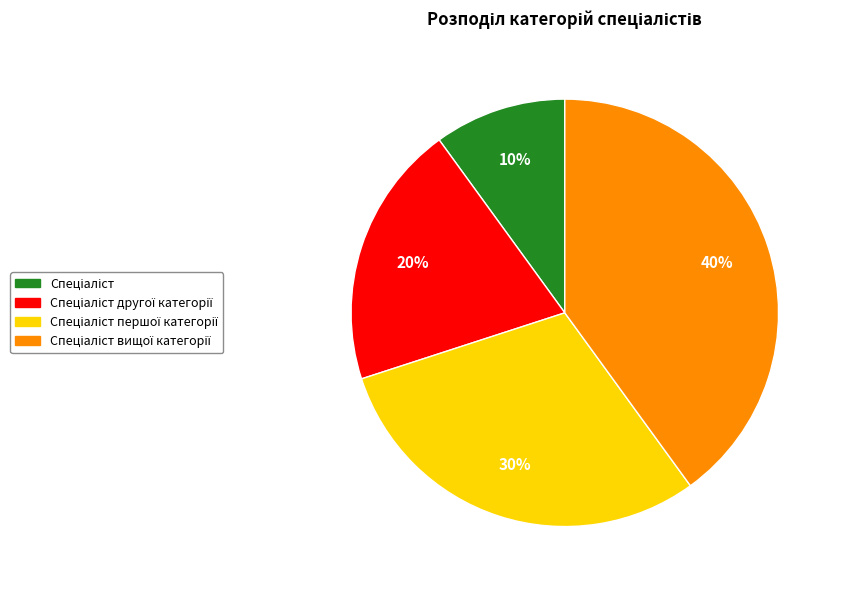

Is there any slice that represents more than half of the pie?

No